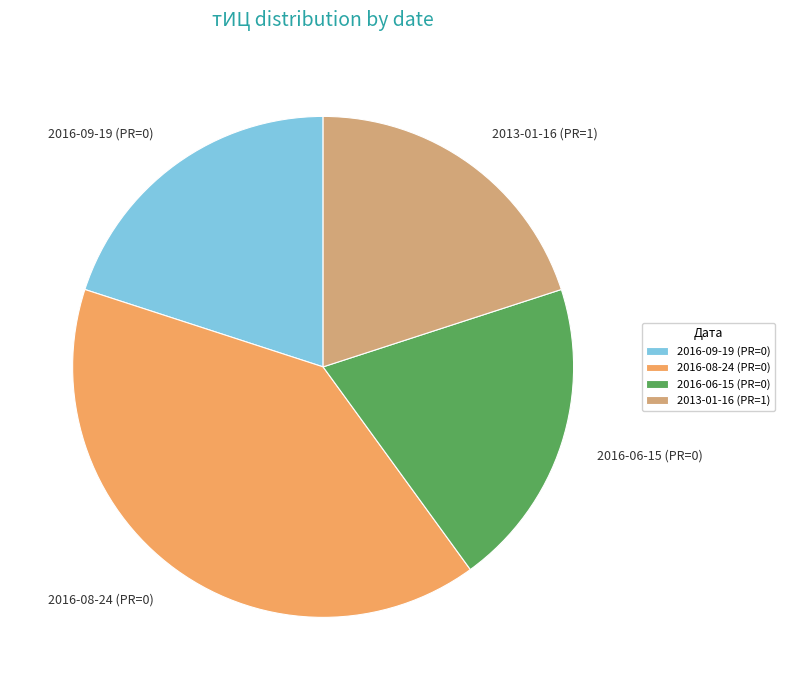

Is there a majority slice in this chart?

No